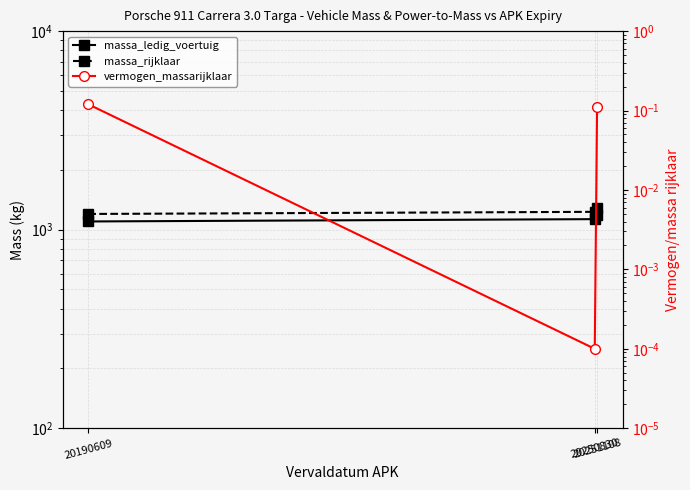

Is this an area chart (filled region under the line)?

No